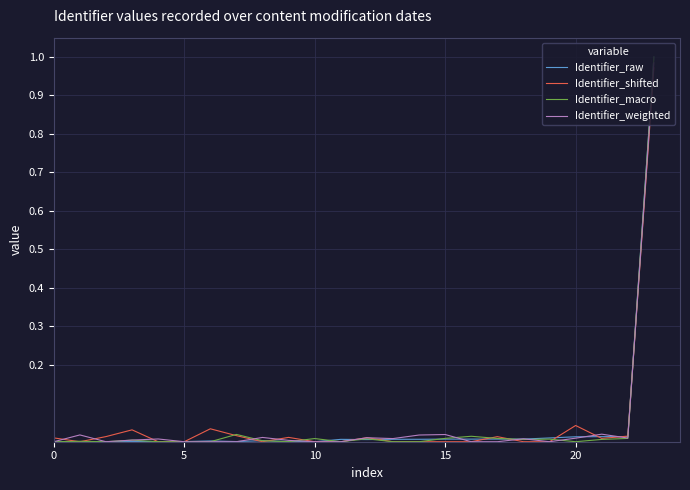

Which category has the lowest value in the Identifier_shifted series?

5